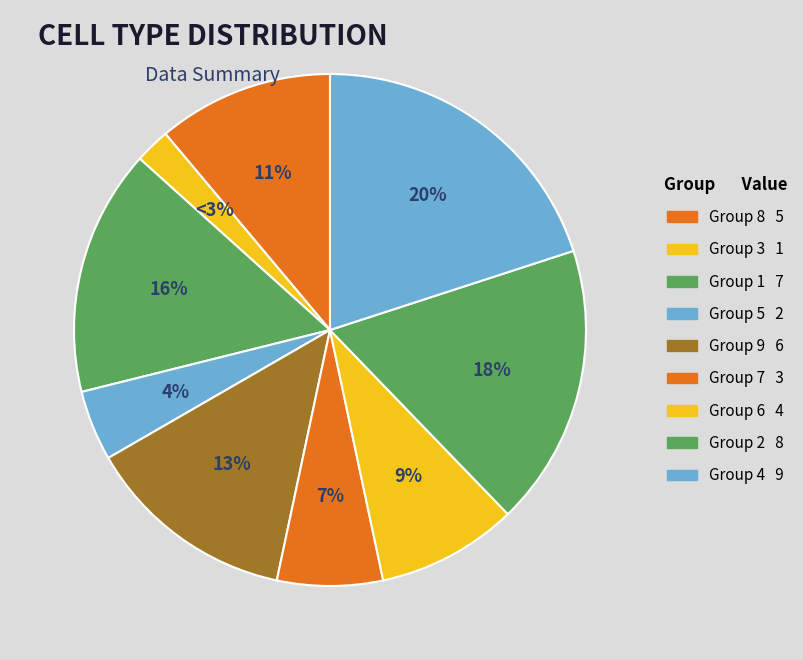

Is the sum of 3 and 2 greater than half?

No